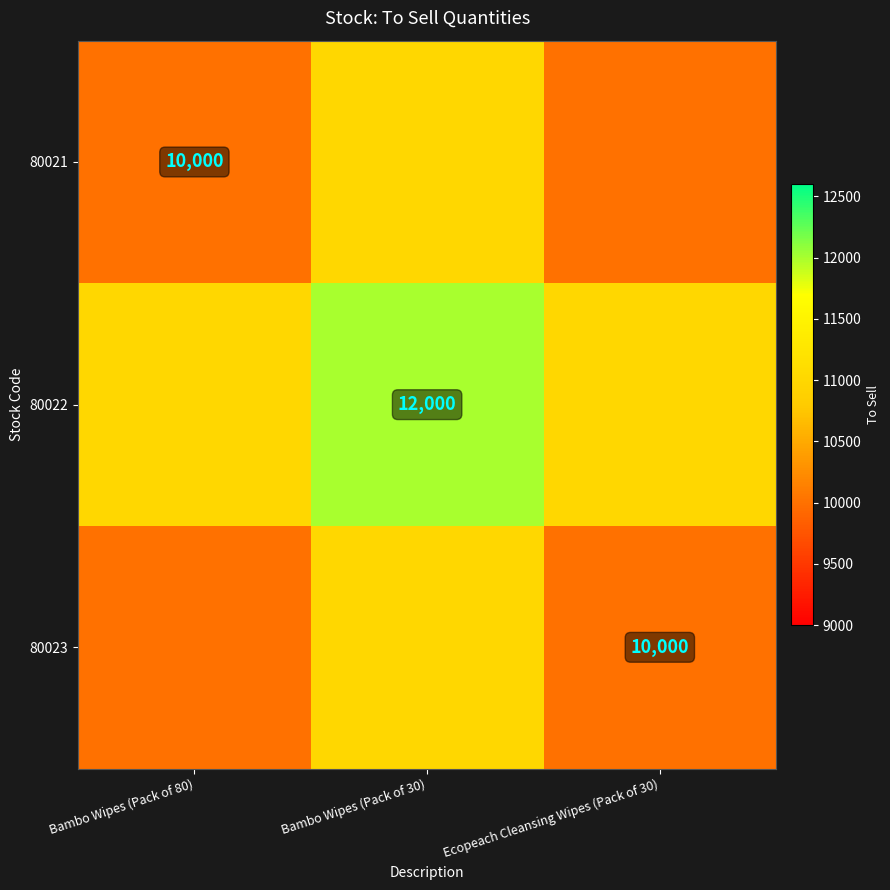

The value of 80021 at Bambo Wipes (Pack of 80) is 10000. True or false?

True